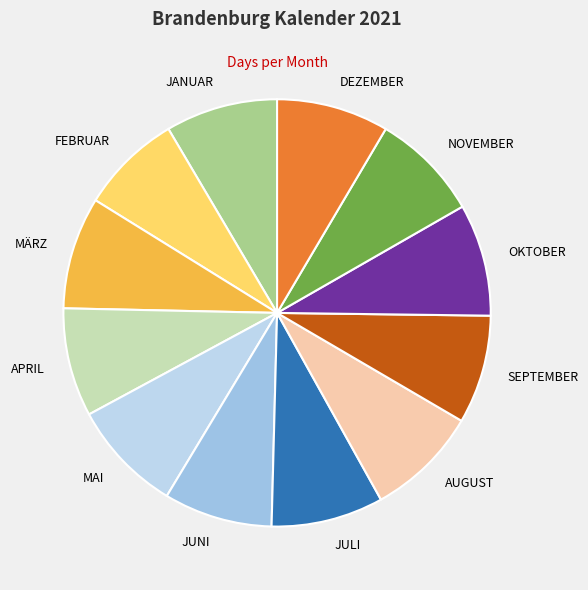

What is the ratio of the value at SEPTEMBER to the value at NOVEMBER?

1.0